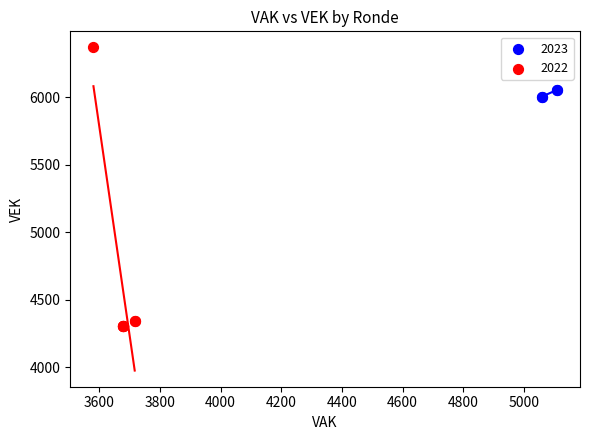

Which series contains the highest Y value?

2022